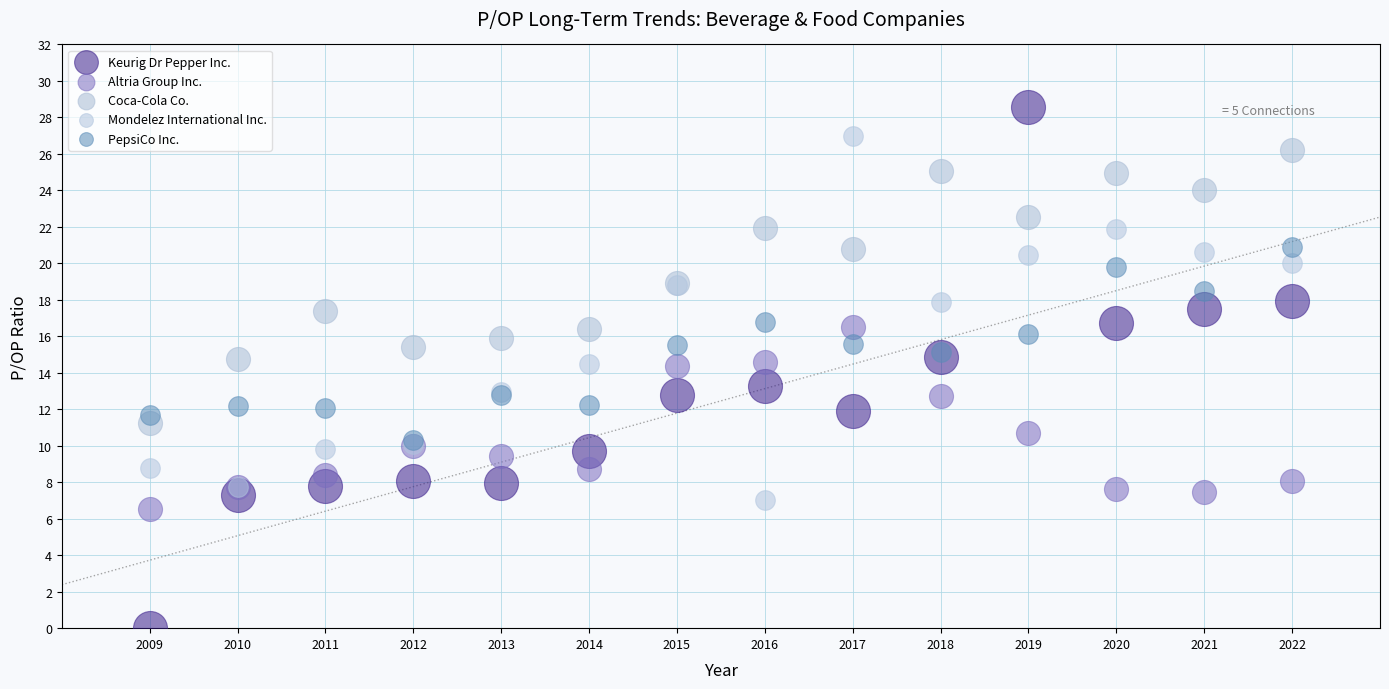

Which series contains the highest Y value?

Keurig Dr Pepper Inc.